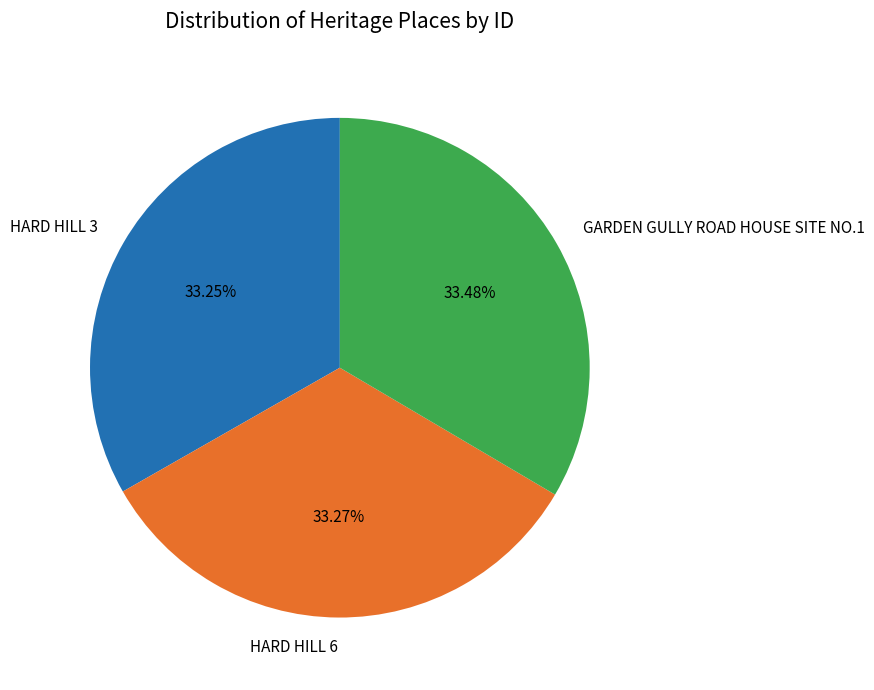

Is the sum of HARD HILL 3 and GARDEN GULLY ROAD HOUSE SITE NO.1 greater than half?

Yes